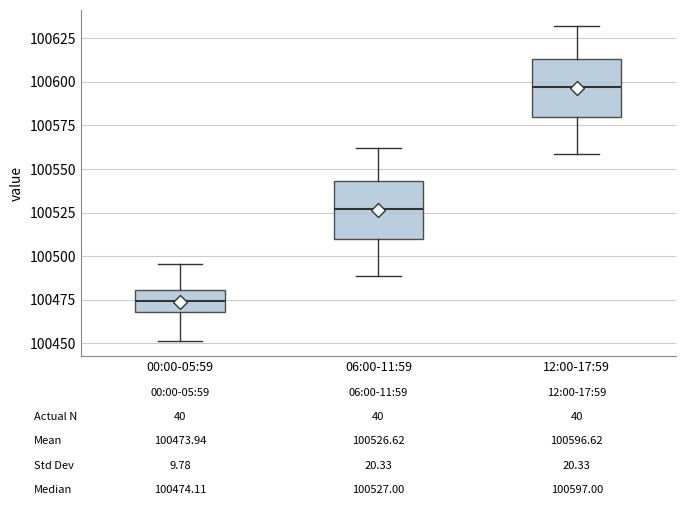

Which box's median line is the highest?

12:00-17:59